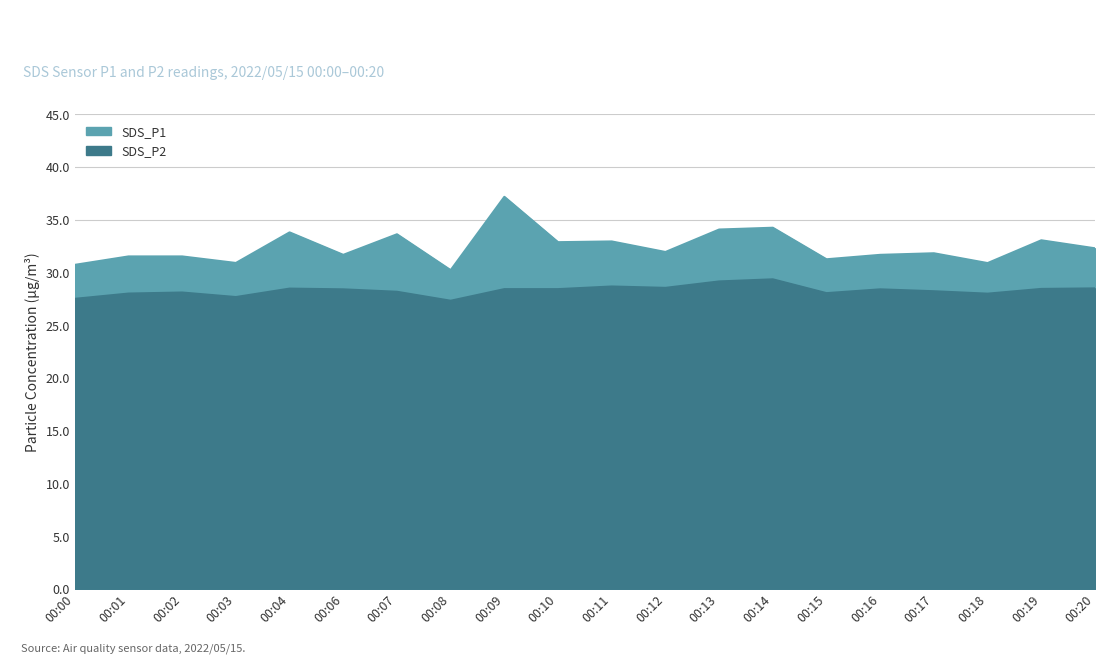

At which label is SDS_P2 closest to 28?

00:01